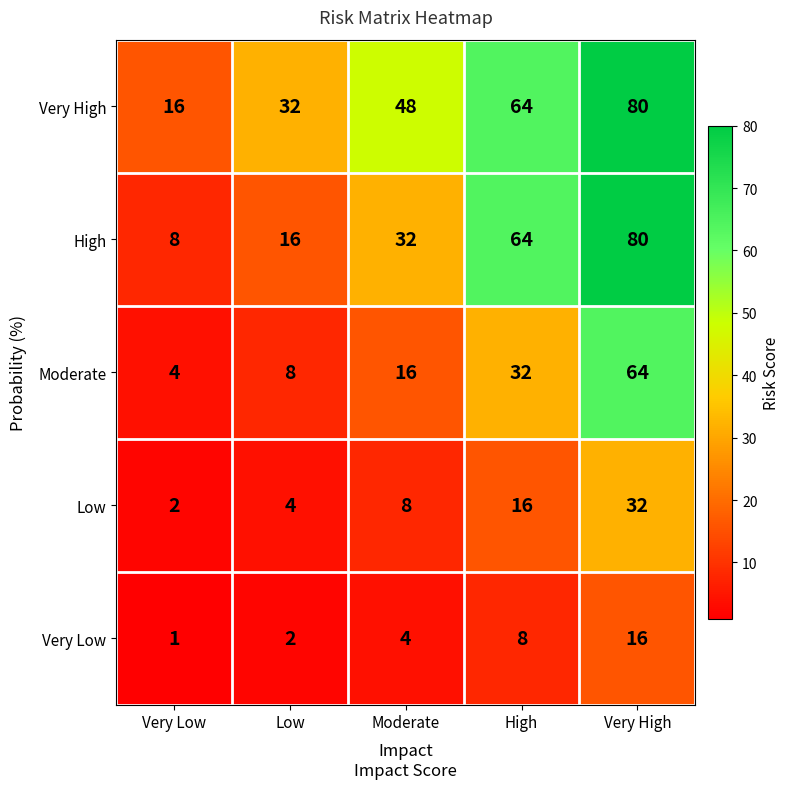

Which label corresponds to the largest value in the chart?

Very High